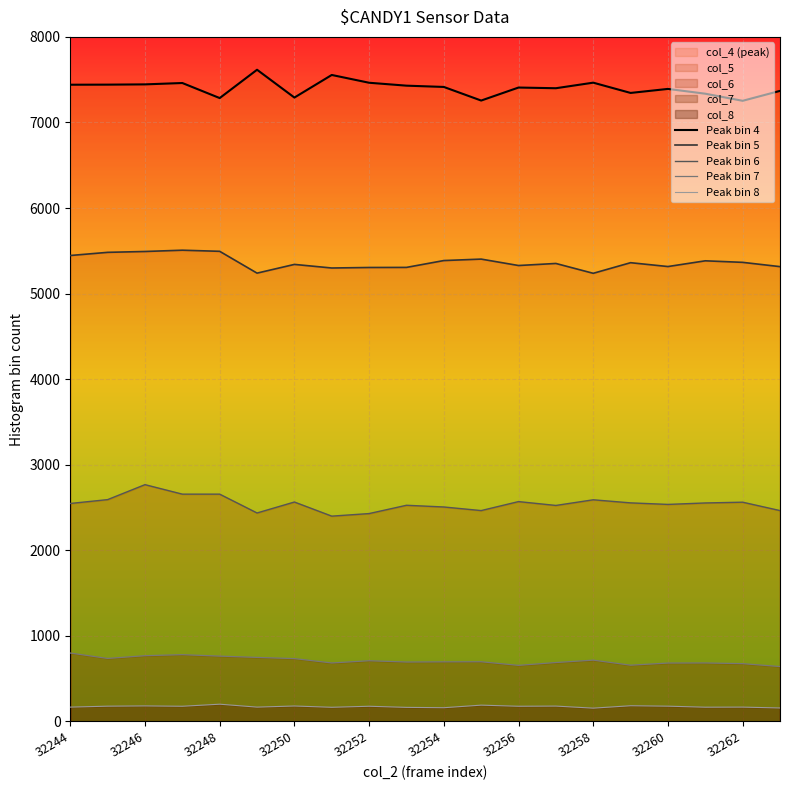

The value of Peak bin 8 at 15 is 276. True or false?

False